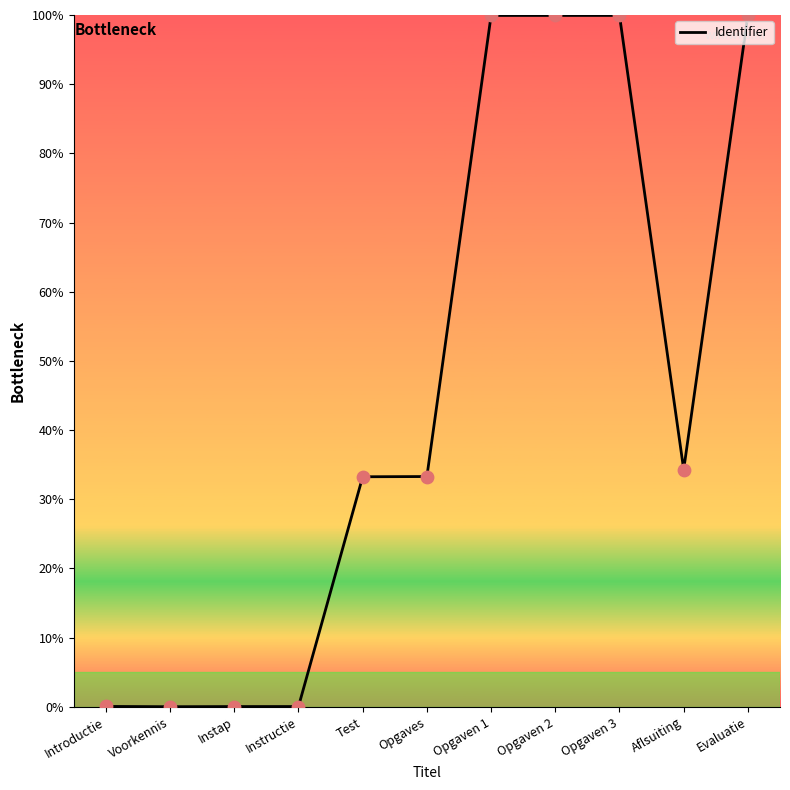

Which has a higher value, Opgaven 1 or Introductie?

Opgaven 1